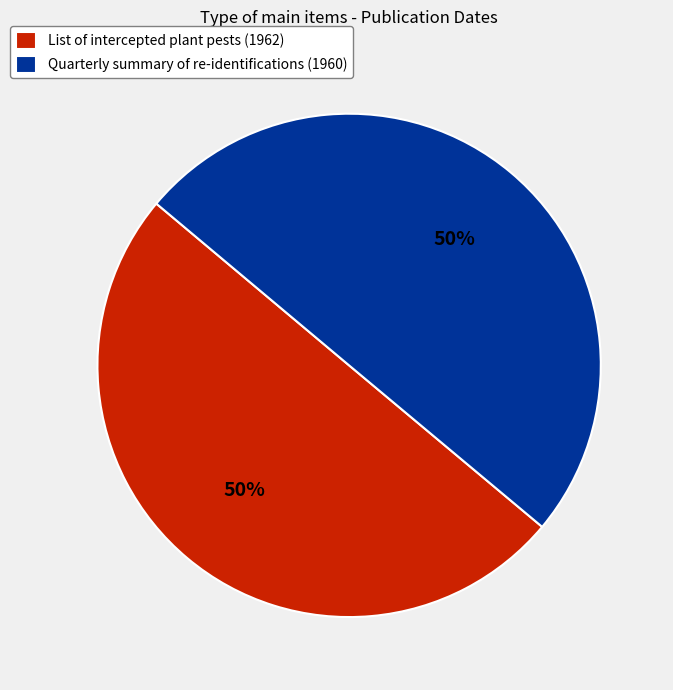

Do Quarterly summary of re-identifications (1960) and List of intercepted plant pests (1962) together represent more than half of the pie?

Yes